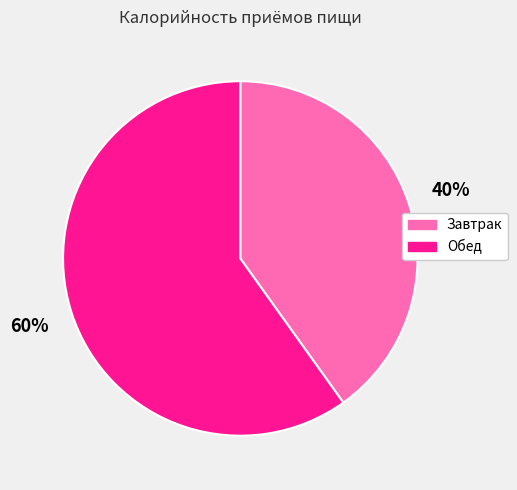

To the nearest percent, what is the difference between the largest and smallest slice percentages?

20%